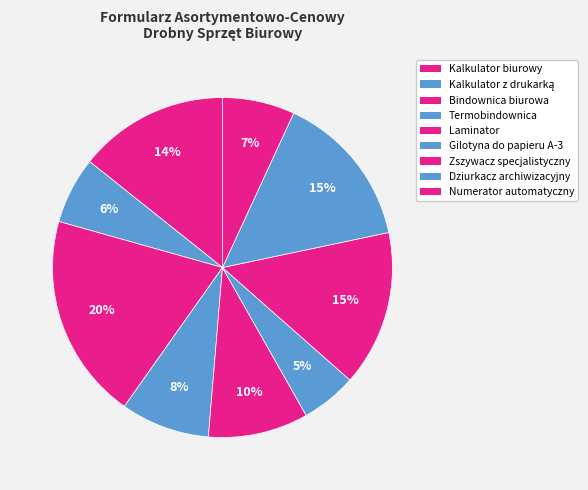

How many slices are in this pie chart?

9